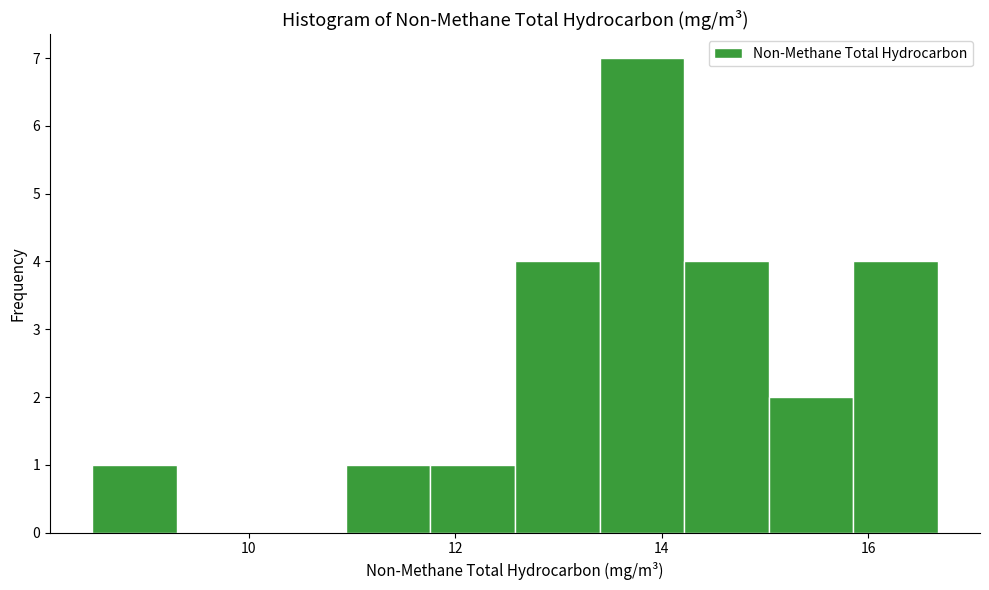

Reading left to right, list every bar in this chart as the range it spans on the x-axis followed by its height. Neither the bar edges nor the heights are printed on the chart, so give them approximately, as read against the axes.

8.4 to 9.4: 1
9.4 to 10.2: 0
10.2 to 11.0: 0
11.0 to 11.8: 1
11.8 to 12.6: 1
12.6 to 13.4: 4
13.4 to 14.2: 7
14.2 to 15.0: 4
15.0 to 15.8: 2
15.8 to 16.6: 4